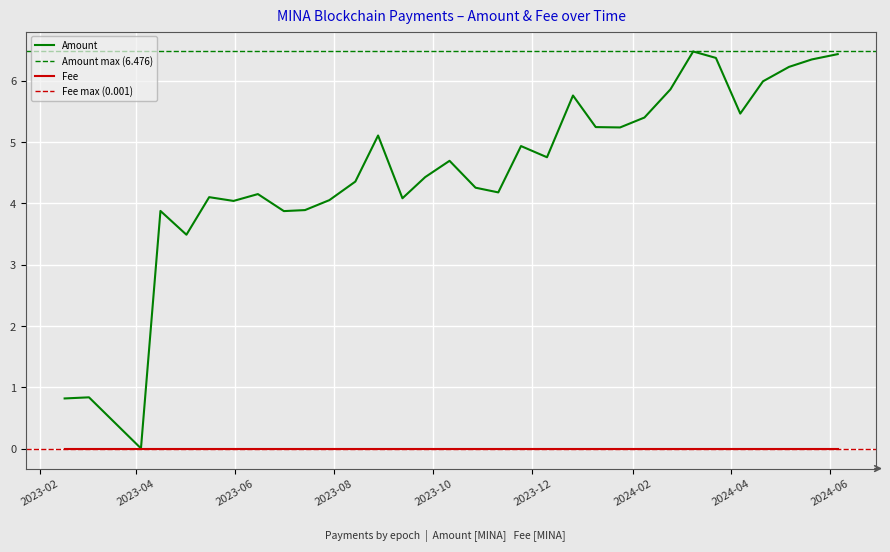

List the labels in order of value, largest first.

2024-03-09, 2024-06-06, 2024-03-23, 2024-05-21, 2024-05-07, 2024-04-21, 2024-02-24, 2023-12-26, 2024-04-07, 2024-02-08, 2024-01-09, 2024-01-24, 2023-08-28, 2023-11-24, 2023-12-10, 2023-10-11, 2023-09-26, 2023-08-14, 2023-10-27, 2023-11-10, 2023-06-15, 2023-05-16, 2023-09-12, 2023-07-29, 2023-05-31, 2023-07-14, 2023-04-16, 2023-07-01, 2023-05-02, 2023-03-03, 2023-02-16, 2023-04-04